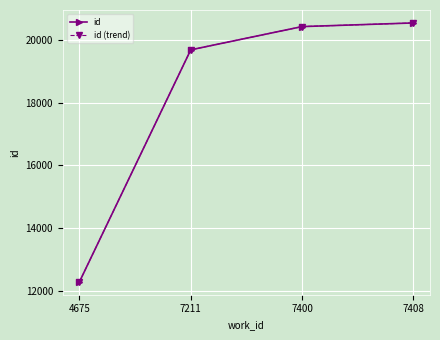

Is this an area chart (filled region under the line)?

No